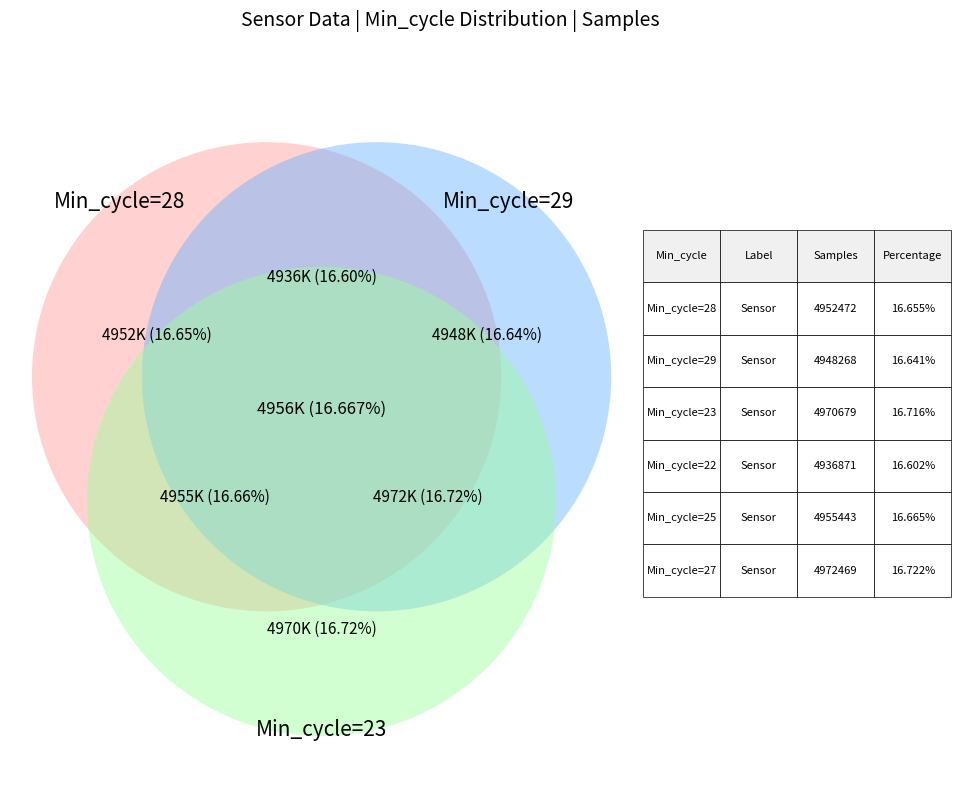

Combined, what portion of the pie is Min_cycle=28 and Min_cycle=29?

33.3%